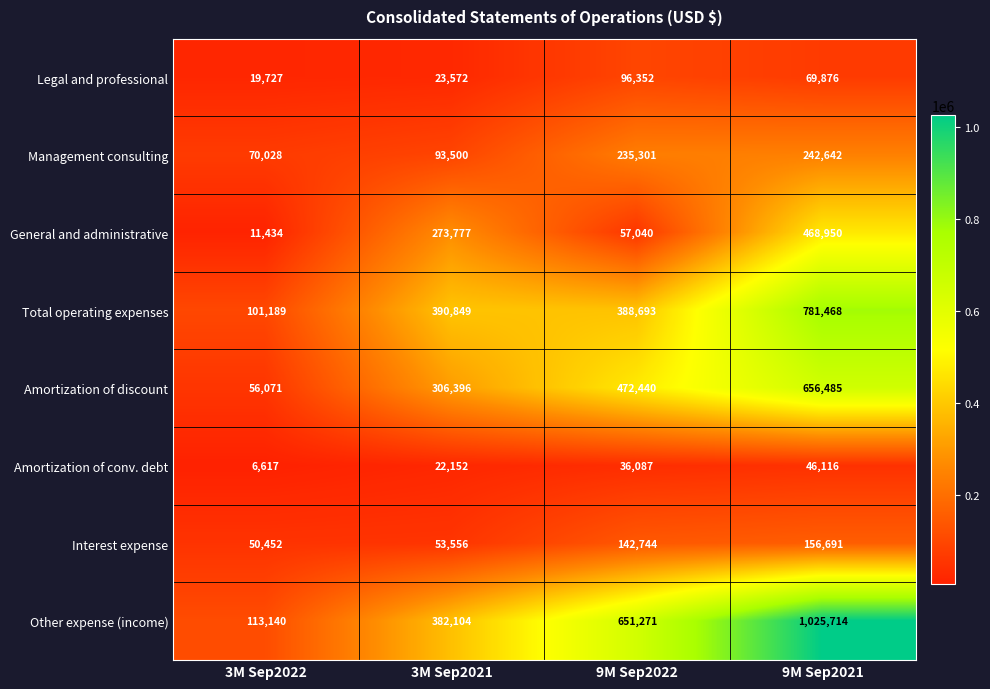

What is the greatest value displayed?

1025714